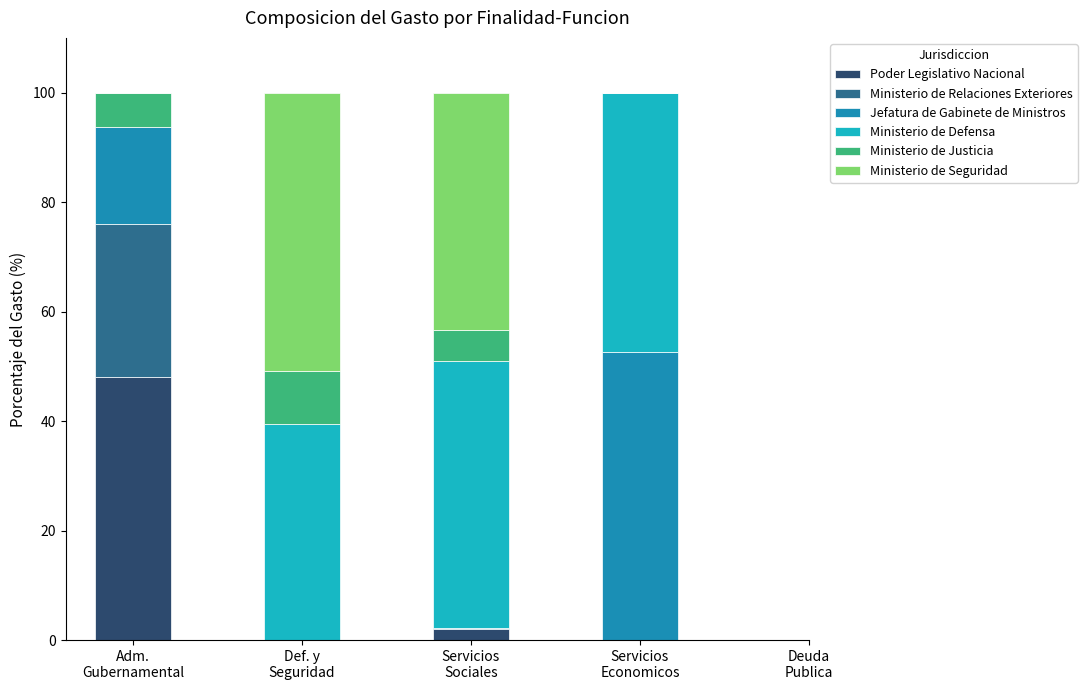

What is the sum of all Poder Legislativo Nacional values?

50.1